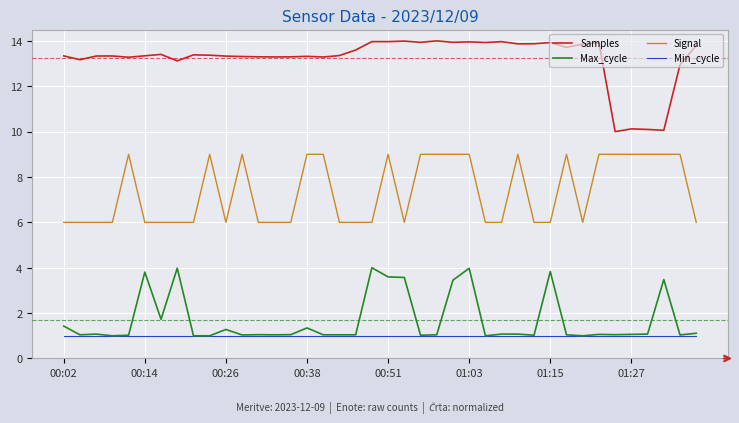

True or false: Max_cycle and Samples cross at least once.

False